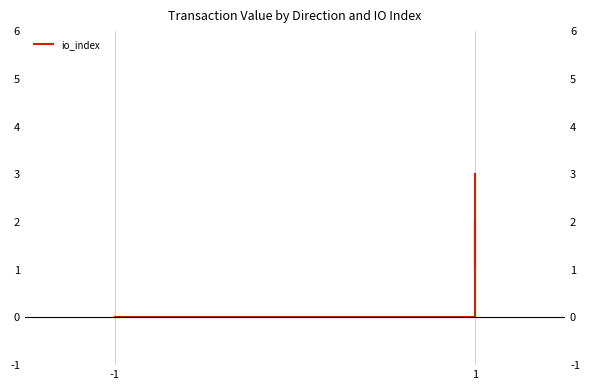

Is this an area chart (filled region under the line)?

No